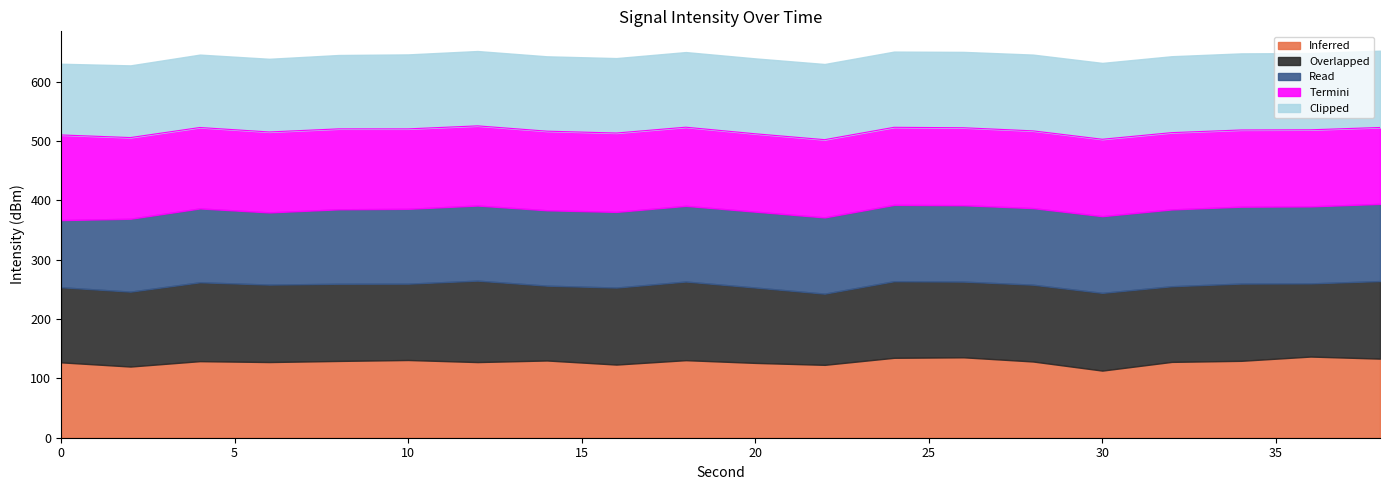

True or false: Clipped has more than 1 points higher than both neighbors.

False